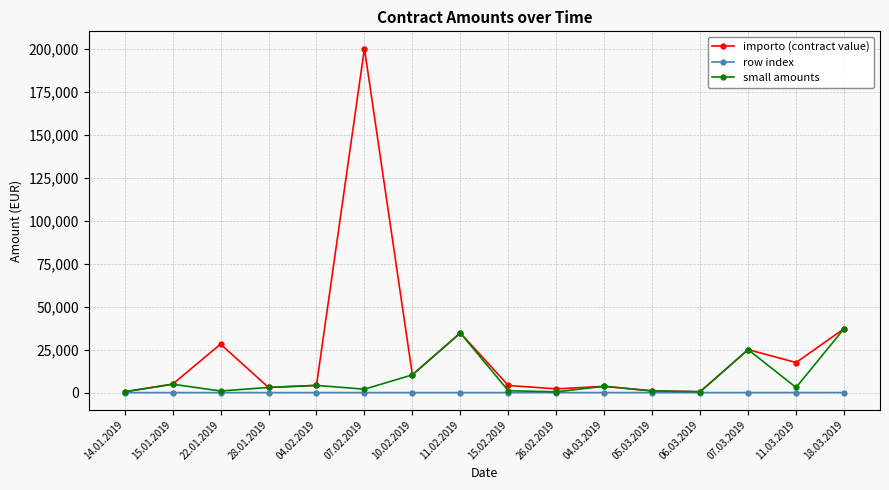

Which label corresponds to the largest value in the chart?

07.02.2019